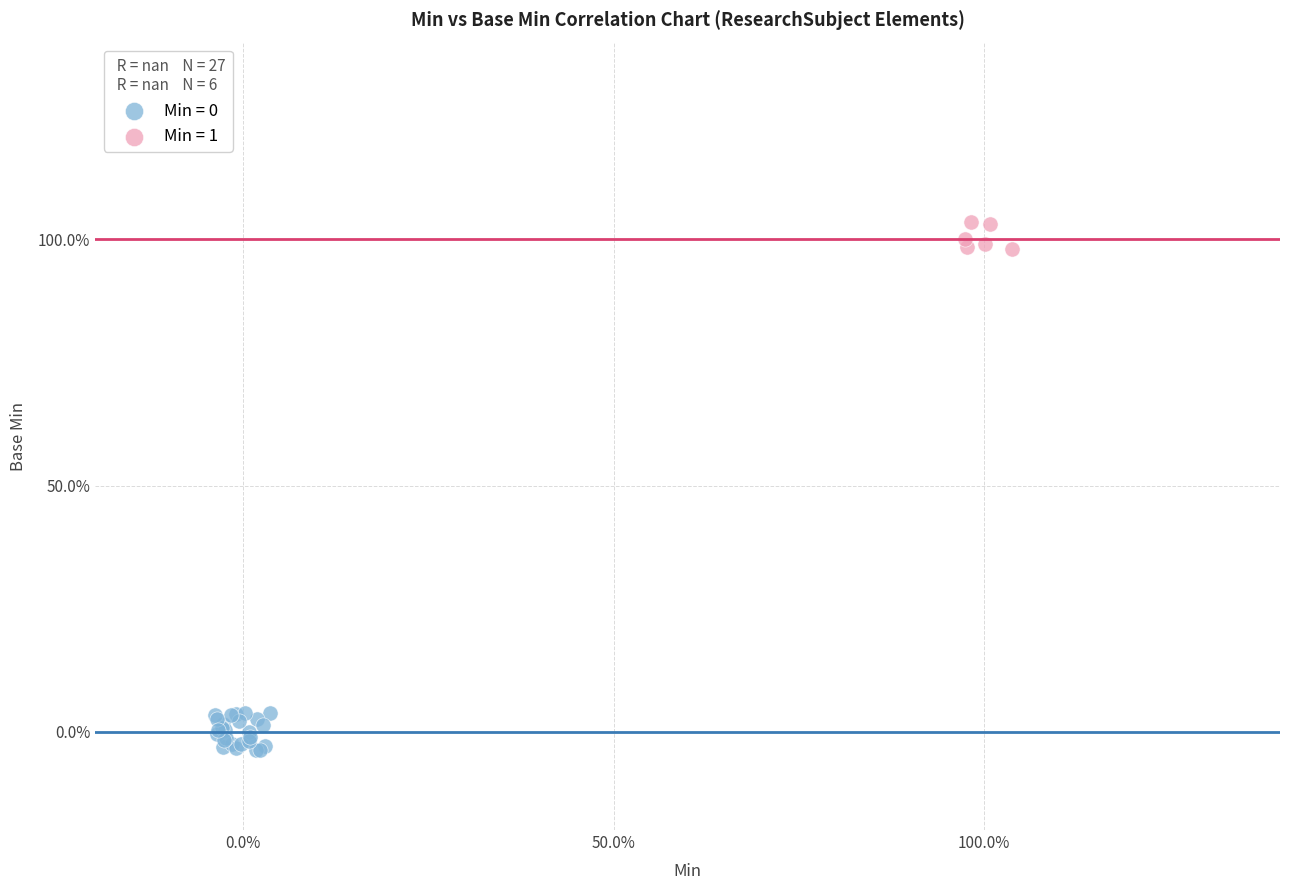

Which series contains the highest Y value?

Min = 1